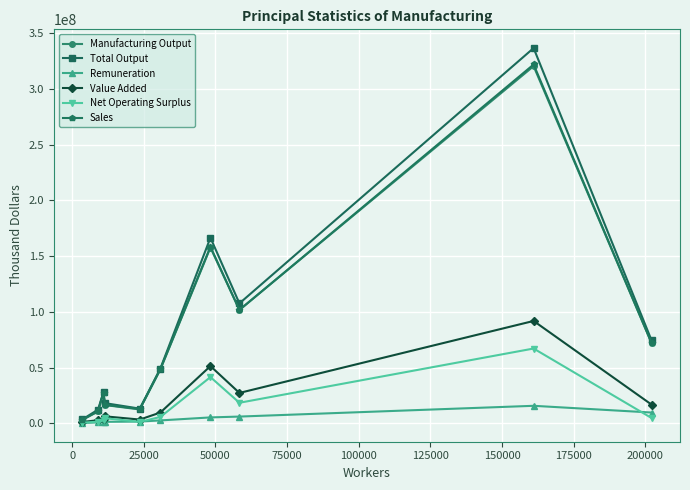

What is the sum of all Remuneration values?

44829640